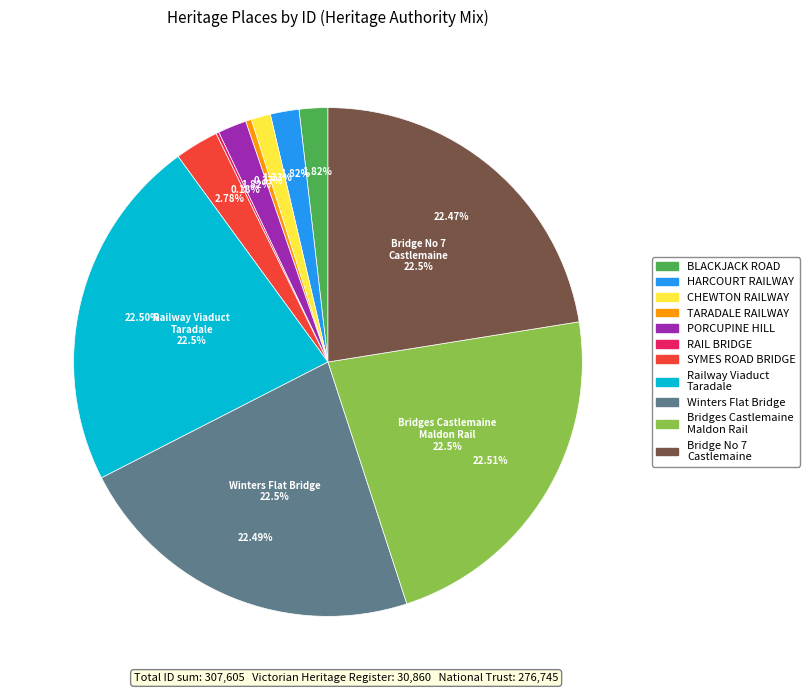

To the nearest percent, what is the average slice percentage?

9%